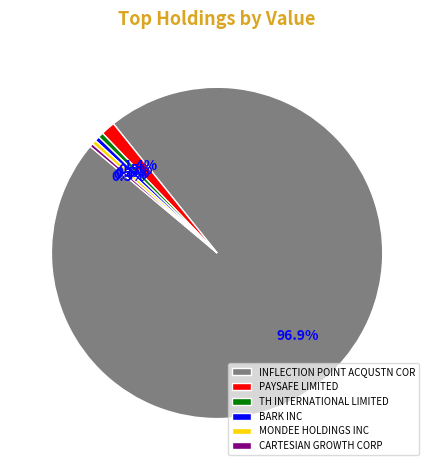

What is the change in value from INFLECTION POINT ACQUSTN COR to MONDEE HOLDINGS INC?

-28727000